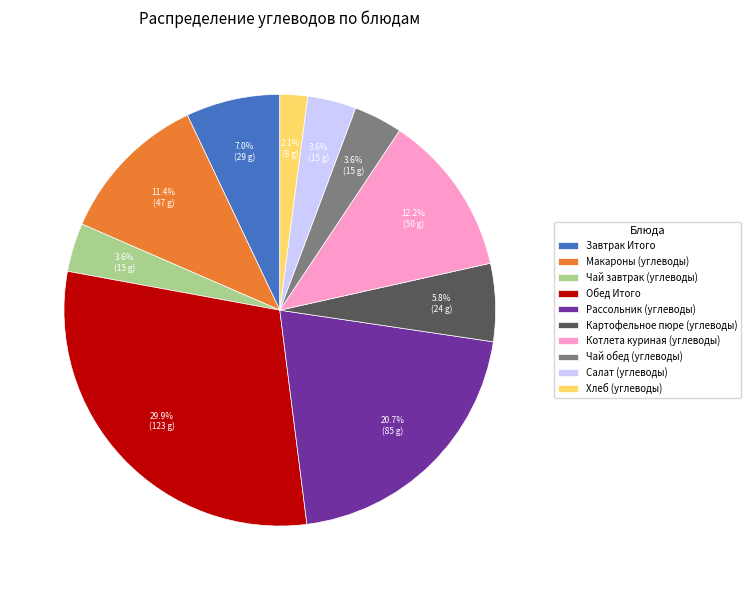

To the nearest percent, what is the difference between the largest and smallest slice percentages?

28%